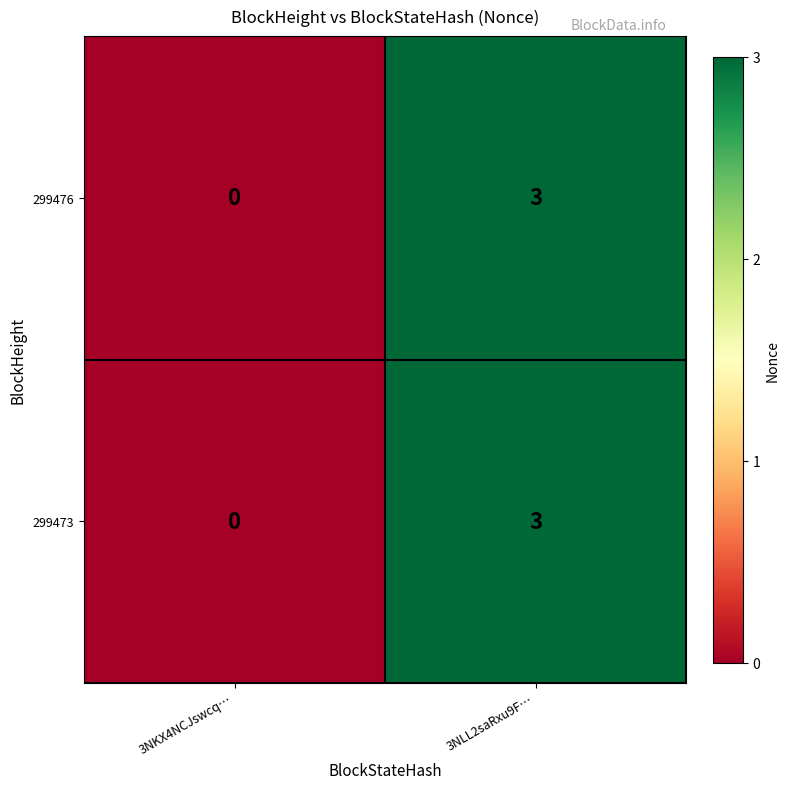

At which label is 299473 closest to 1?

3NKX4NCJswcq…